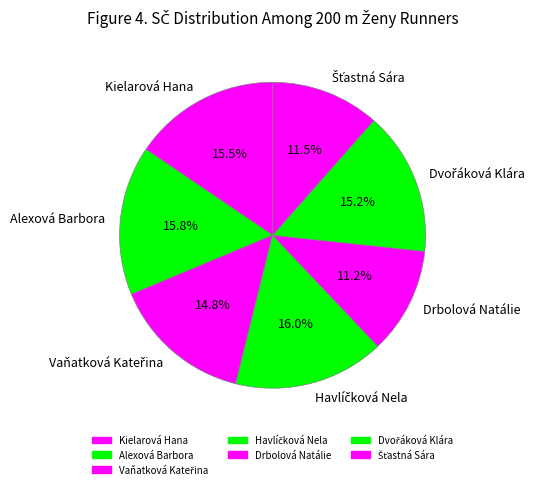

Is there any slice that represents more than half of the pie?

No